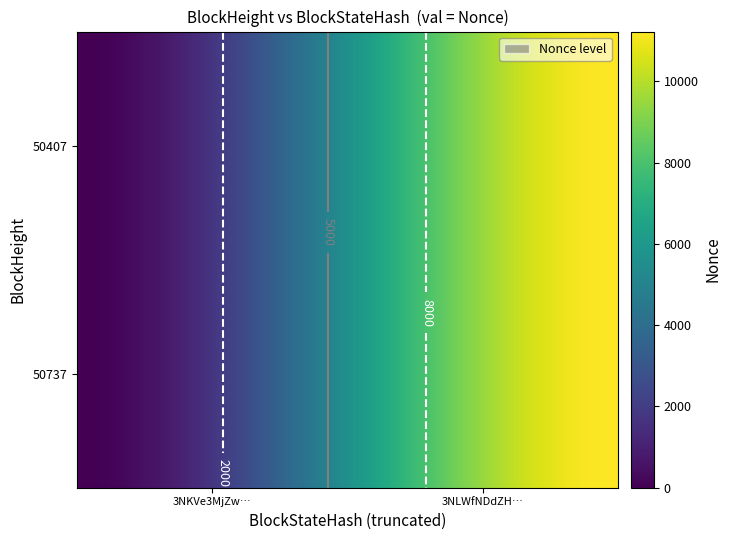

Rank the series at 50407 from highest to lowest value.

50737, 50407